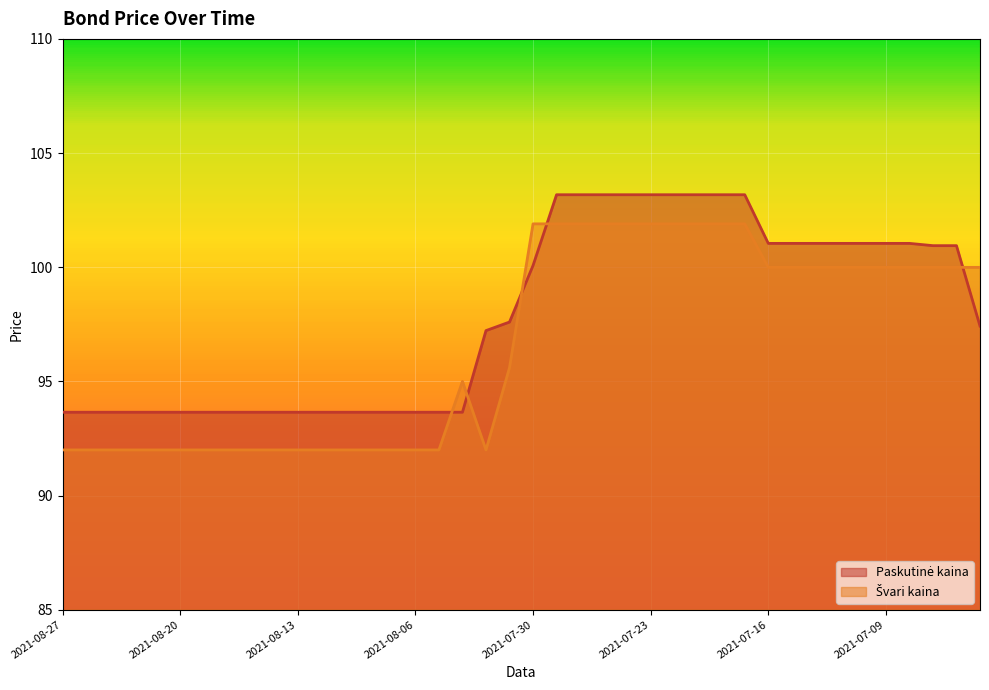

Reading right to left, what are all the values shown in this chart?

Paskutinė kaina: 97.4	100.9	100.9	101.0	101.0	101.0	101.0	101.0	101.0	101.0	103.2	103.2	103.2	103.2	103.2	103.2	103.2	103.2	103.2	100.1	97.6	97.2	93.7	93.7	93.7	93.7	93.7	93.7	93.7	93.7	93.7	93.7	93.7	93.7	93.7	93.7	93.7	93.7	93.7	93.7
Švari kaina: 100.0	100.0	100.0	100.0	100.0	100.0	100.0	100.0	100.0	100.0	101.9	101.9	101.9	101.9	101.9	101.9	101.9	101.9	101.9	101.9	95.6	92.0	95.0	92.0	92.0	92.0	92.0	92.0	92.0	92.0	92.0	92.0	92.0	92.0	92.0	92.0	92.0	92.0	92.0	92.0